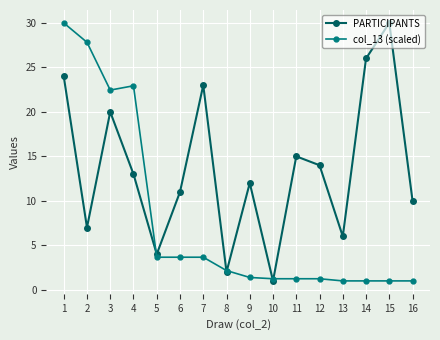

Which category has the highest value in the col_13 (scaled) series?

1